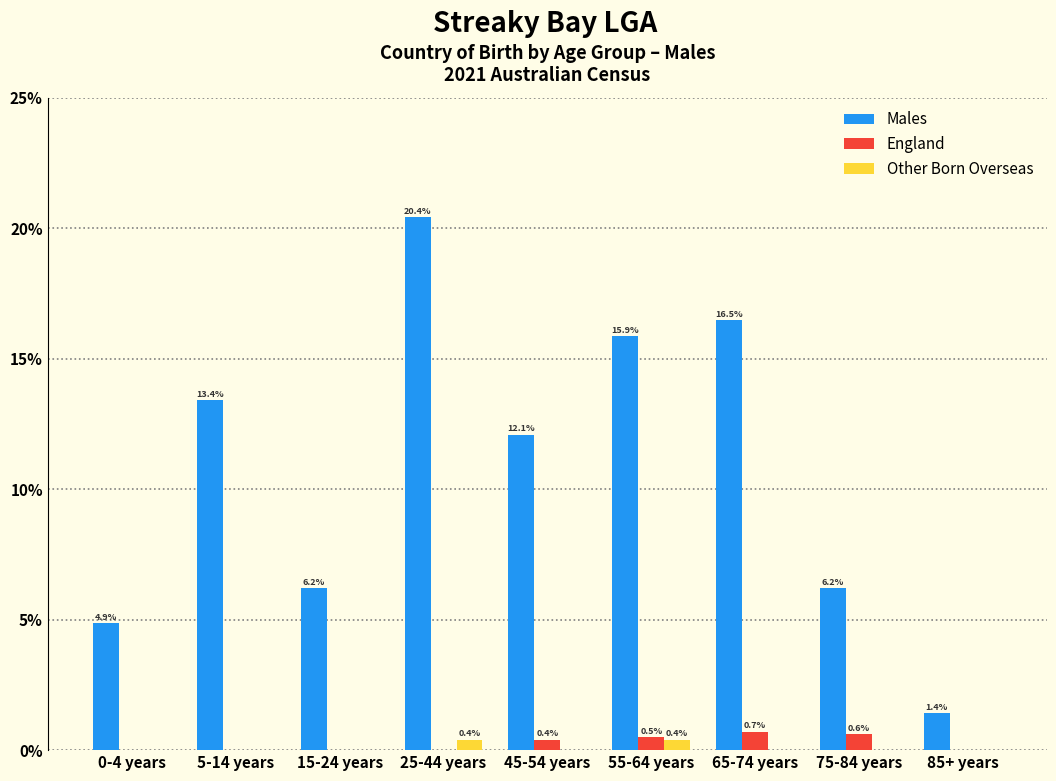

Reading right to left, list all the values displayed in this chart.

Males: 85+ years=1.4	75-84 years=6.2	65-74 years=16.5	55-64 years=15.9	45-54 years=12.1	25-44 years=20.4	15-24 years=6.2	5-14 years=13.4	0-4 years=4.9
England: 85+ years=0.0	75-84 years=0.6	65-74 years=0.7	55-64 years=0.5	45-54 years=0.4	25-44 years=0.0	15-24 years=0.0	5-14 years=0.0	0-4 years=0.0
Other Born Overseas: 85+ years=0.0	75-84 years=0.0	65-74 years=0.0	55-64 years=0.4	45-54 years=0.0	25-44 years=0.4	15-24 years=0.0	5-14 years=0.0	0-4 years=0.0